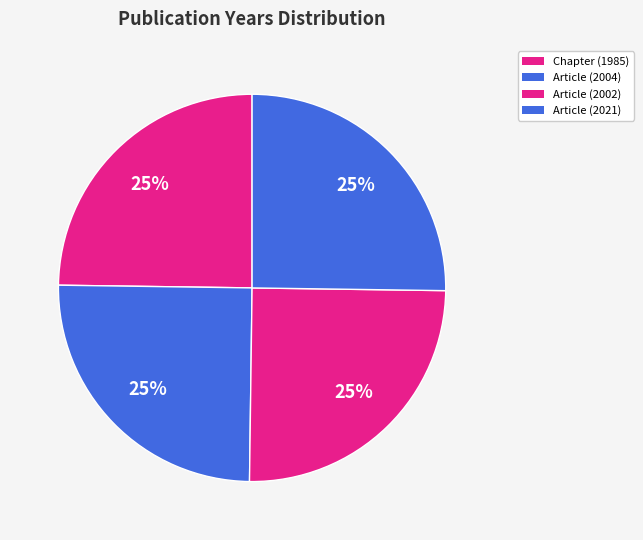

True or false: Article (2021) accounts for 33% of the total.

False